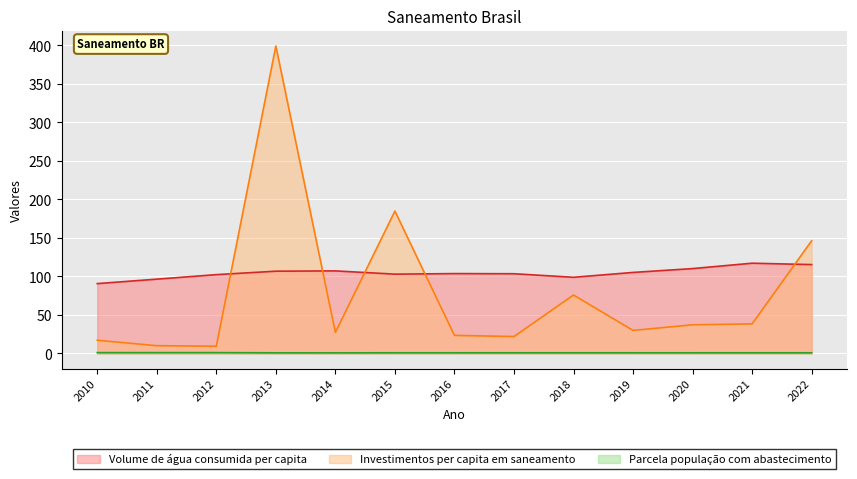

True or false: Parcela população com abastecimento and Volume de água consumida per capita cross at least once.

False